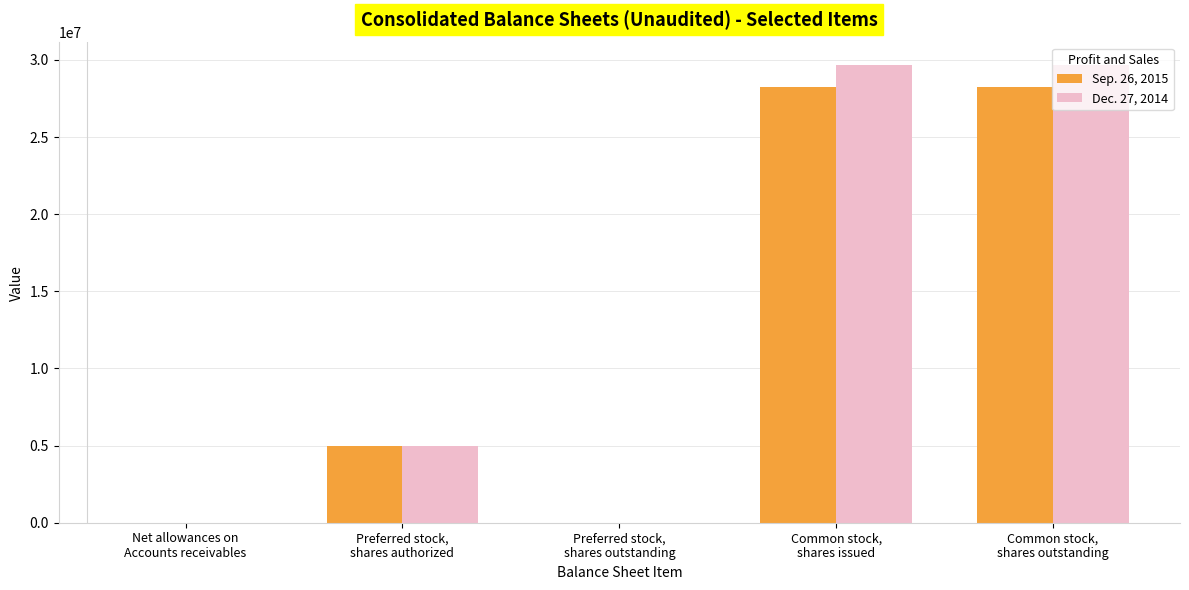

Which series has the widest spread of values?

Dec. 27, 2014